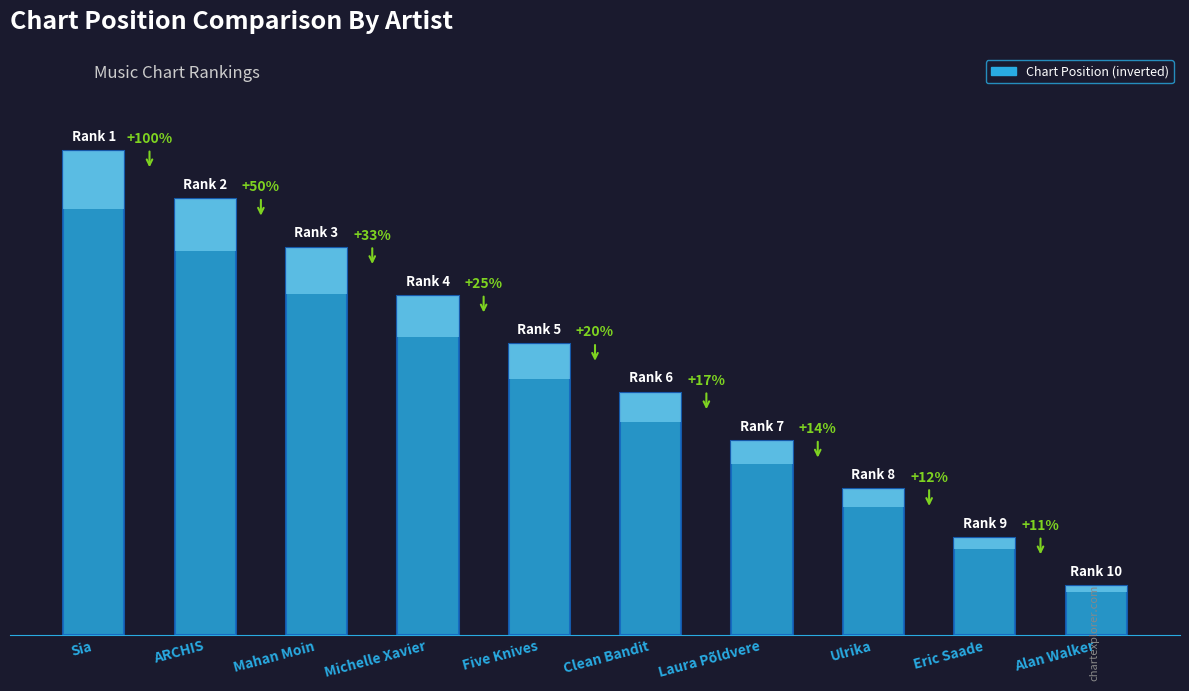

Rank the categories by value from highest to lowest.

Alan Walker, Eric Saade, Ulrika, Laura Põldvere, Clean Bandit, Five Knives, Michelle Xavier, Mahan Moin, ARCHIS, Sia